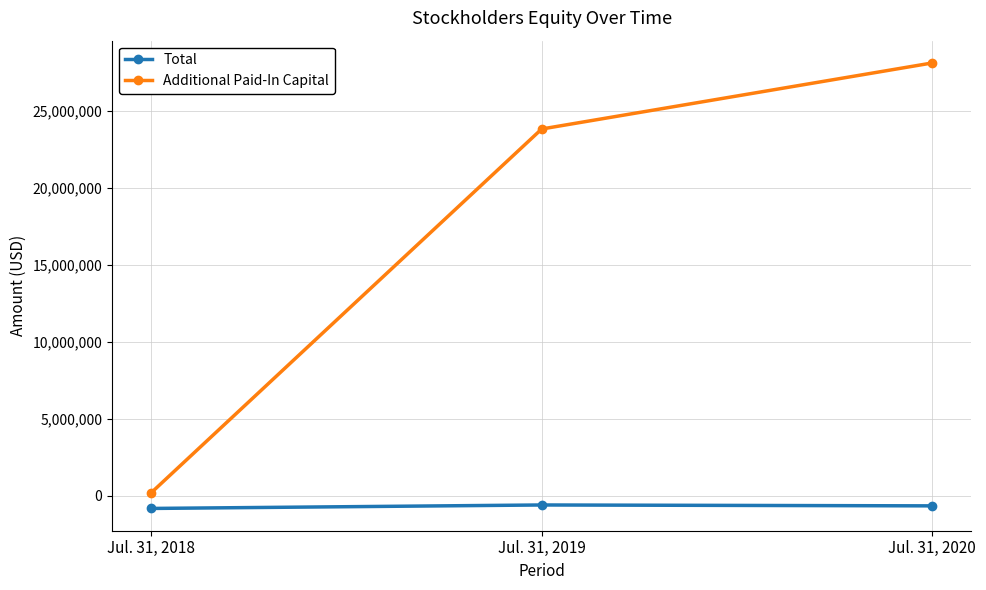

What is the minimum value for Additional Paid-In Capital?

192086